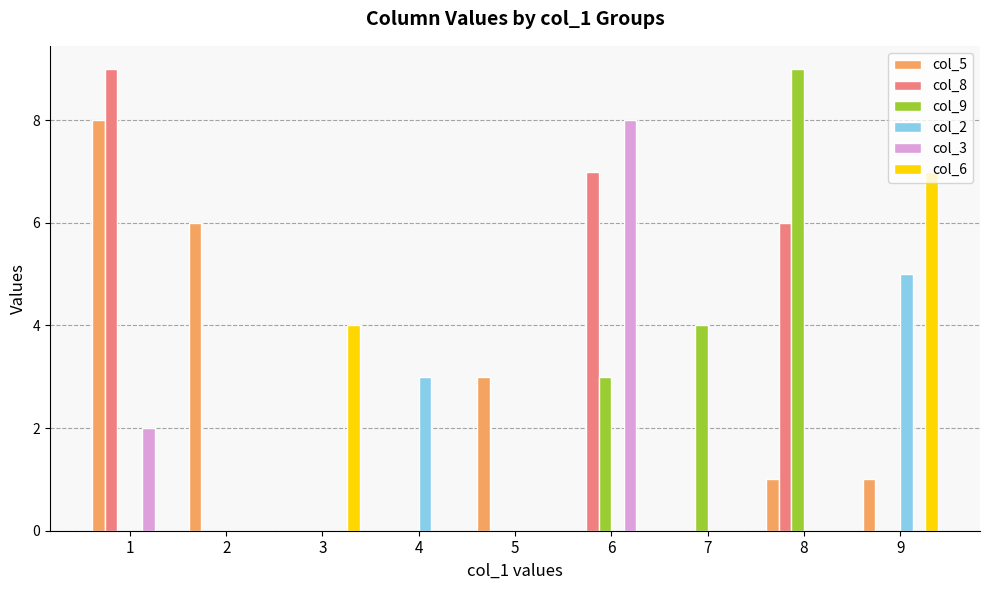

The col_5 series shows 0 at 6. True or false?

True